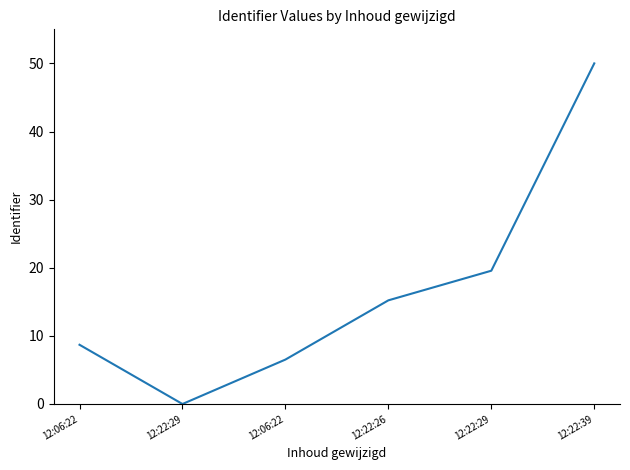

What is the greatest value displayed?

50.0